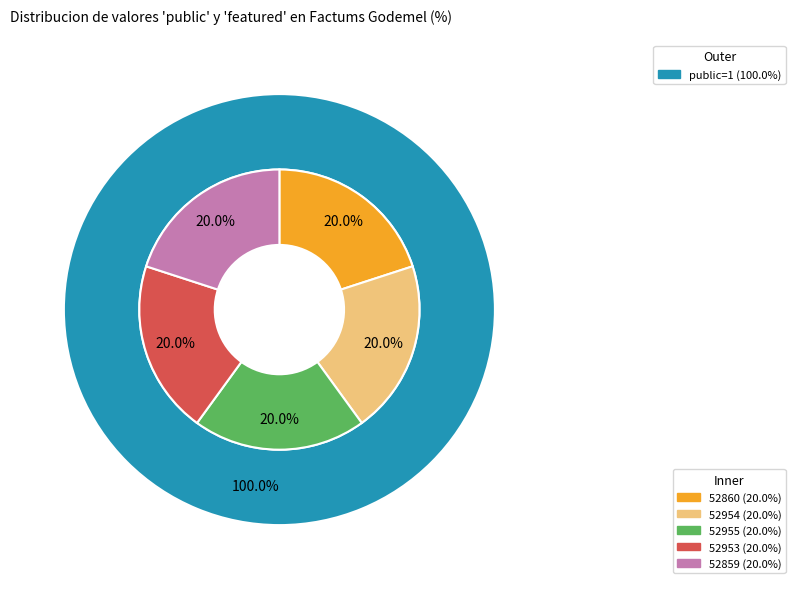

Combined, do 52859 and 52860 account for over 50%?

No